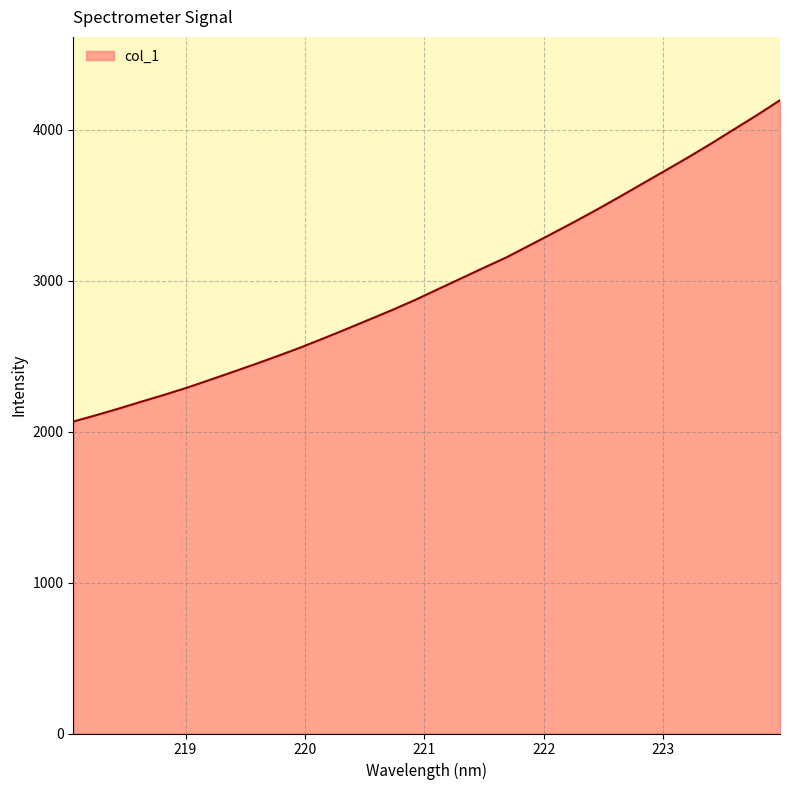

What is the minimum value shown in the chart?

2066.7